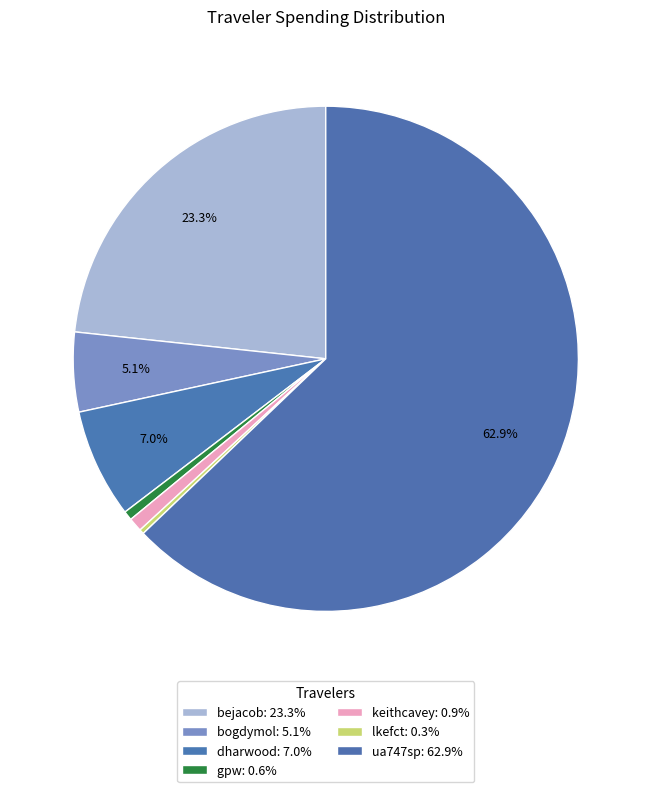

Count the number of slices in the pie.

7